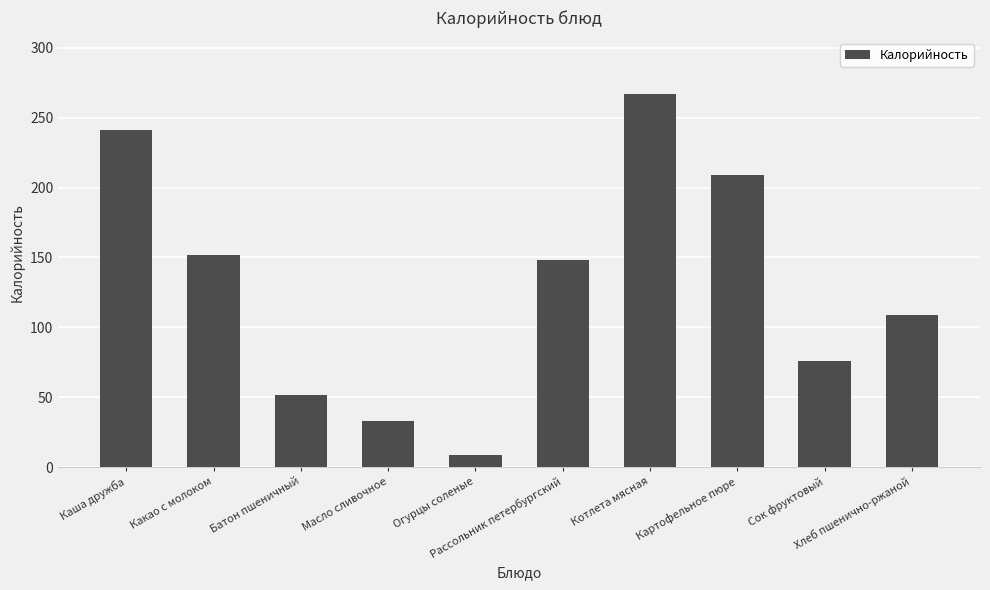

List the labels in order of value, smallest first.

Огурцы соленые, Масло сливочное, Батон пшеничный, Сок фруктовый, Хлеб пшенично-ржаной, Рассольник петербургский, Какао с молоком, Картофельное пюре, Каша дружба, Котлета мясная